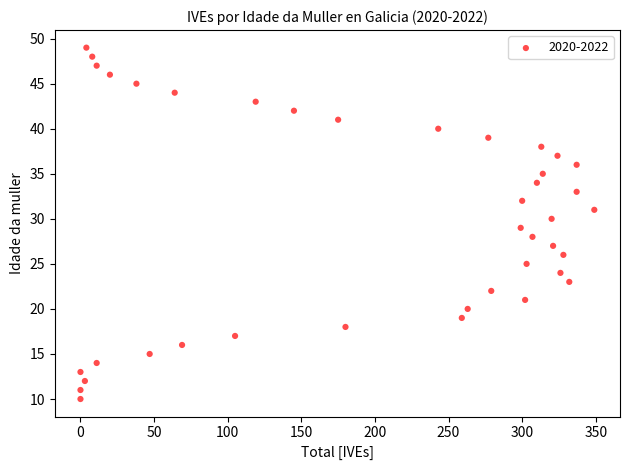

What is the range of X values (max minus min)?

349